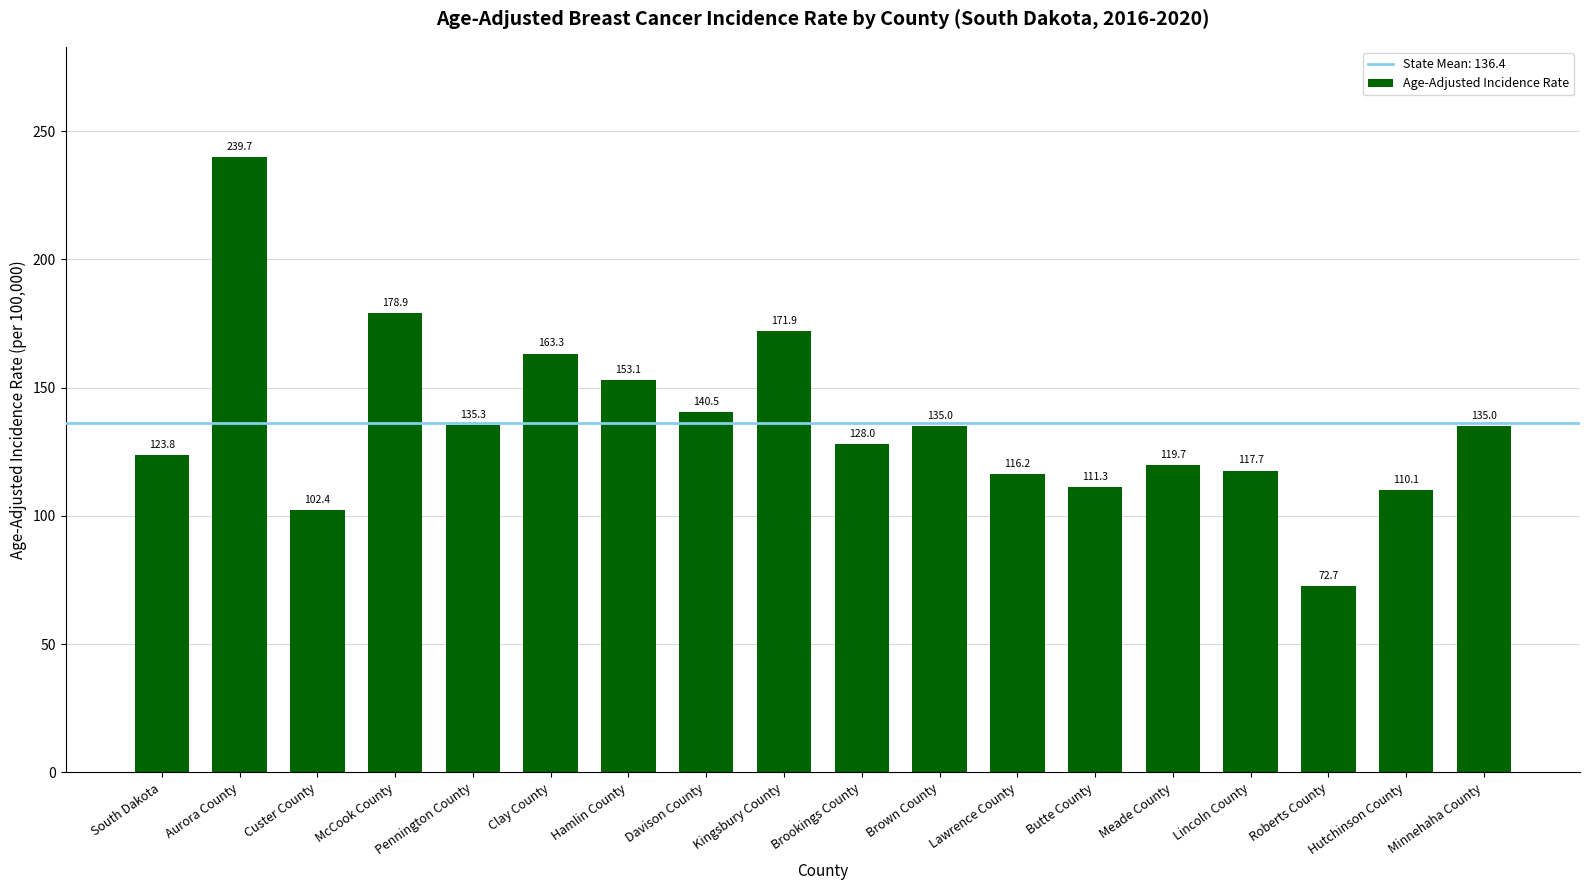

How many values are below 135?

9